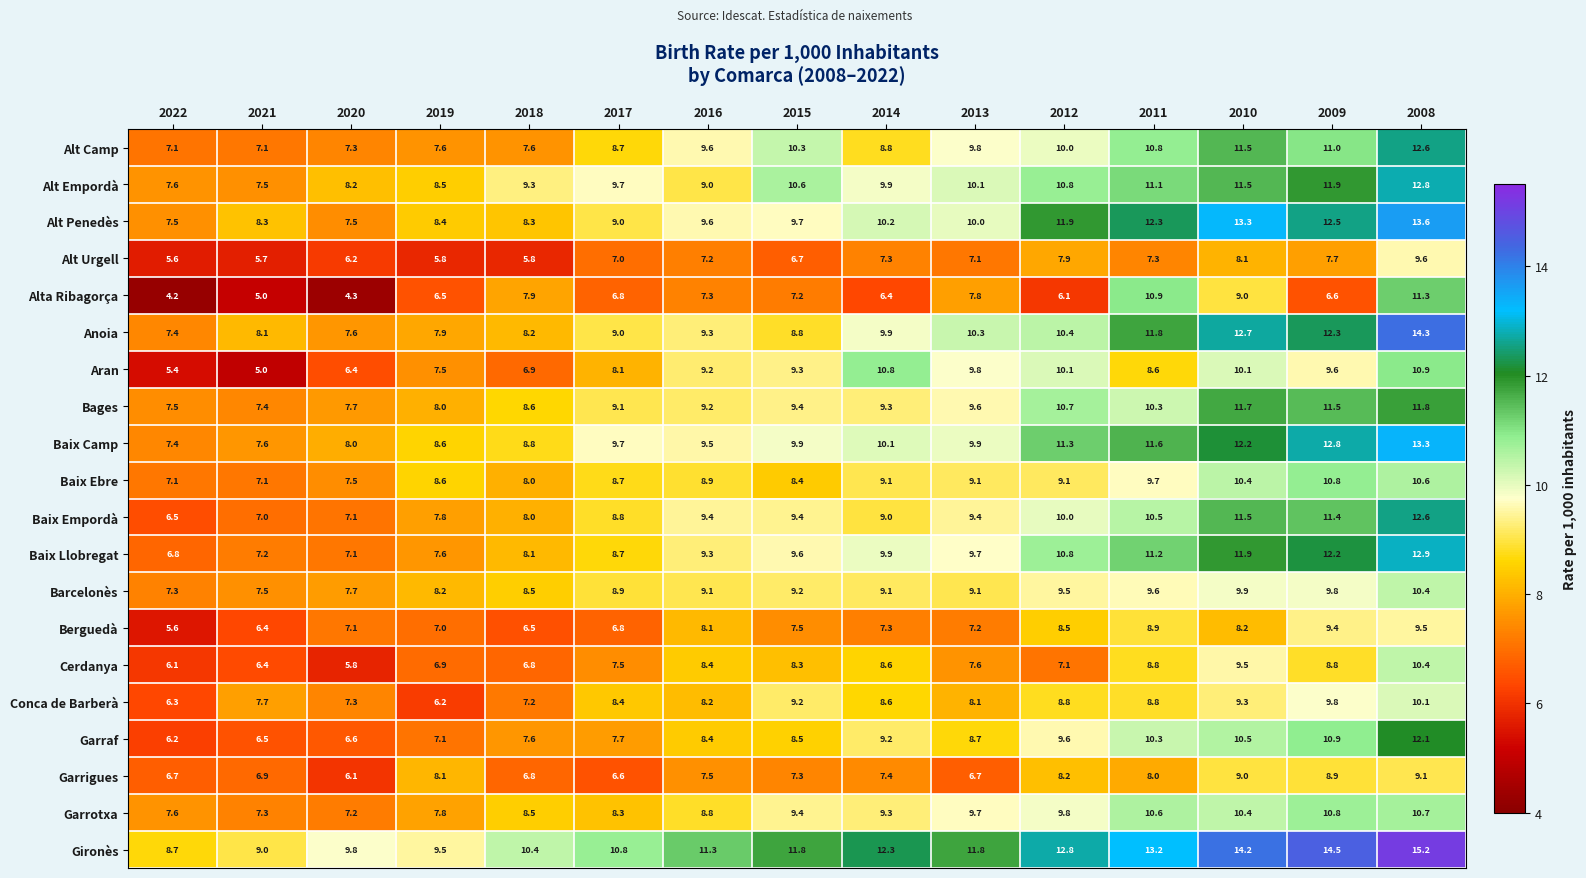

List the labels in order of Berguedà value, largest first.

2008, 2009, 2011, 2012, 2010, 2016, 2015, 2014, 2013, 2020, 2019, 2017, 2018, 2021, 2022